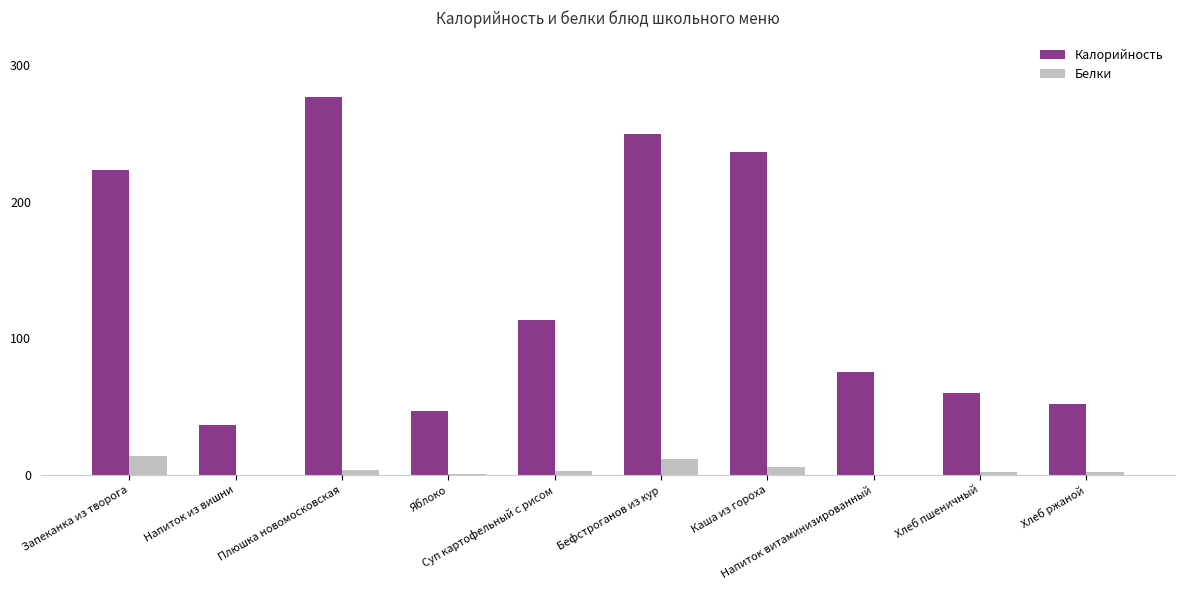

Which series has the largest total across all categories?

Калорийность